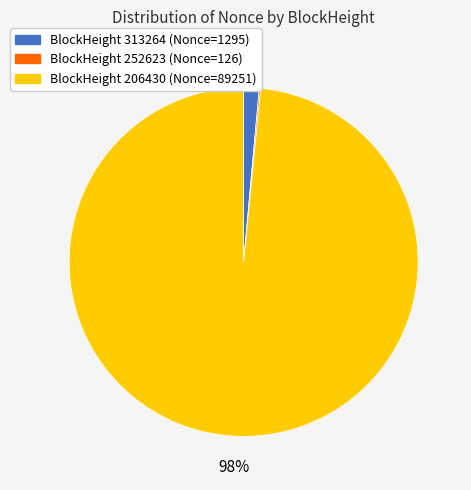

To the nearest percent, what is the average slice percentage?

33%